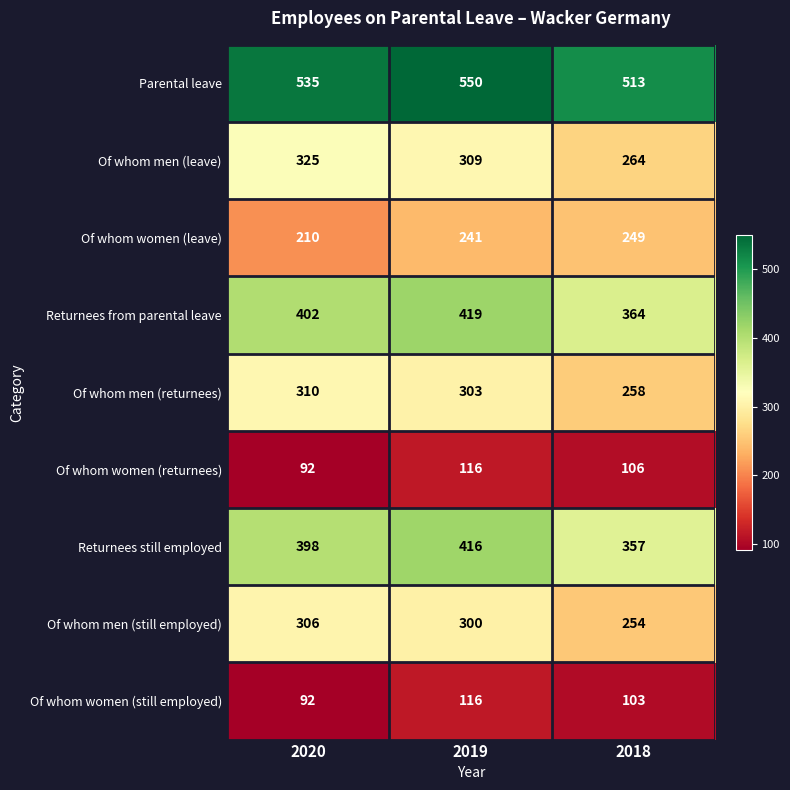

Which series has the largest range (max minus min)?

Of whom men (leave)